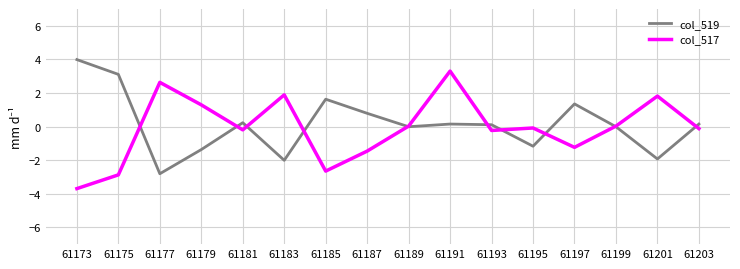

How many lines are shown in the chart?

2